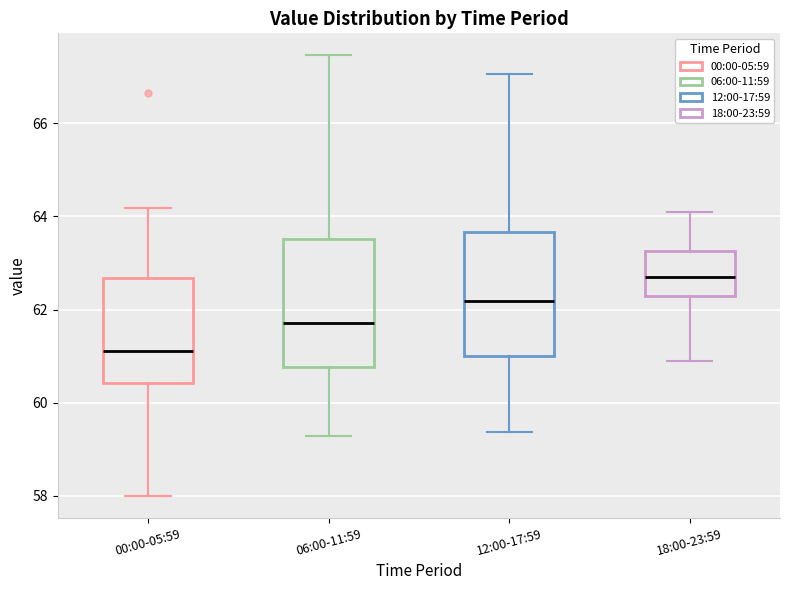

Reading left to right, read every box against the y-axis: the position of its median line, the range the box covers, and the ends of its whiskers. The values are not printed on the chart, so give them approximately, as read against the axis.

00:00-05:59: median 61.2, box 60.4 to 62.6, whiskers 58.0 to 64.2
06:00-11:59: median 61.8, box 60.8 to 63.6, whiskers 59.2 to 67.4
12:00-17:59: median 62.2, box 61.0 to 63.6, whiskers 59.4 to 67.0
18:00-23:59: median 62.6, box 62.2 to 63.2, whiskers 61.0 to 64.2